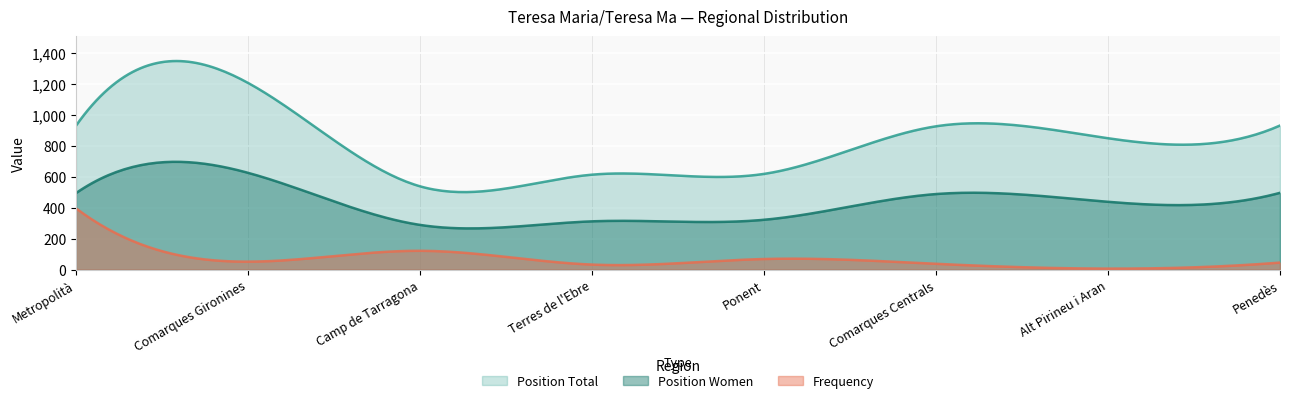

What is the label of the 4th point from the right?

Ponent